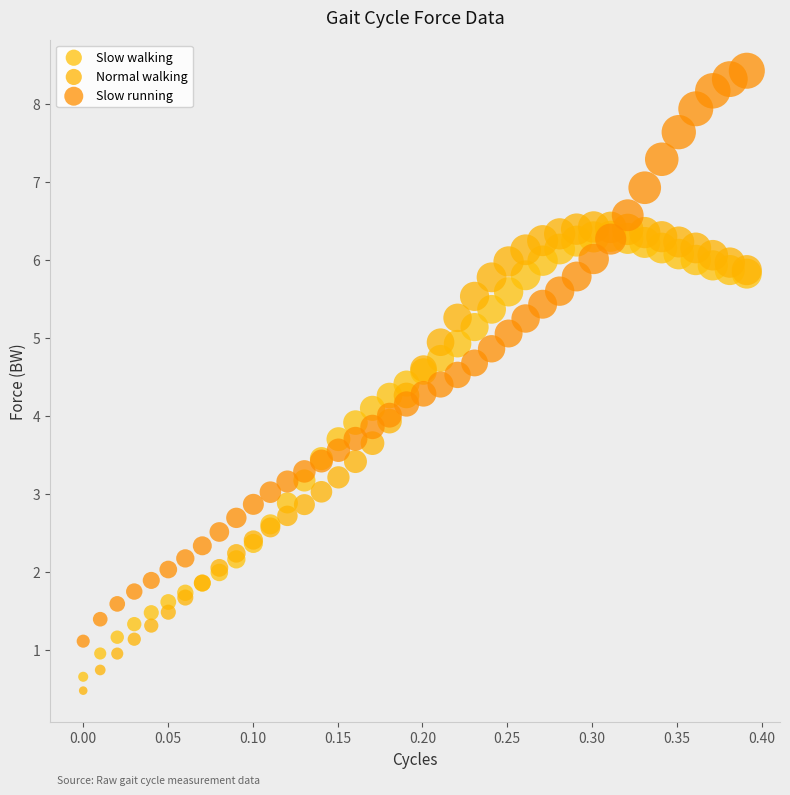

Which series contains the highest Y value?

Slow running